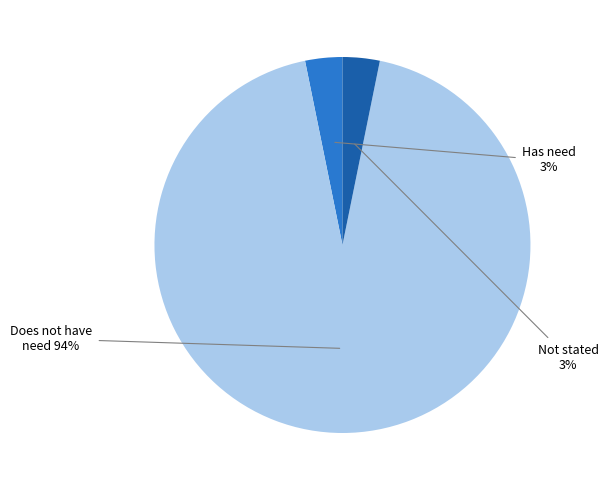

Is there any slice that represents more than half of the pie?

Yes